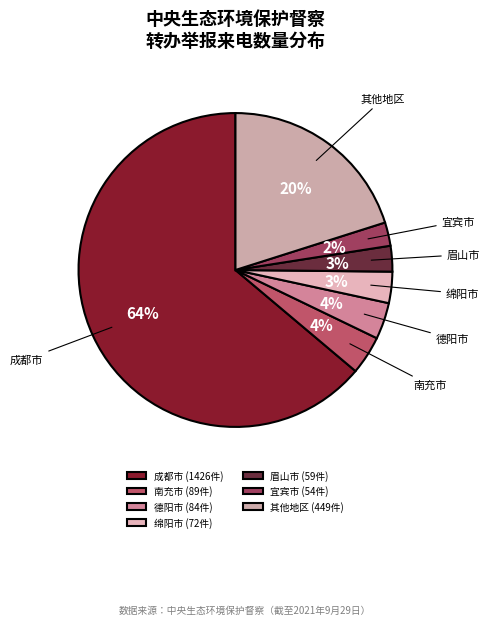

Which has a higher value, 宜宾市 or 南充市?

南充市